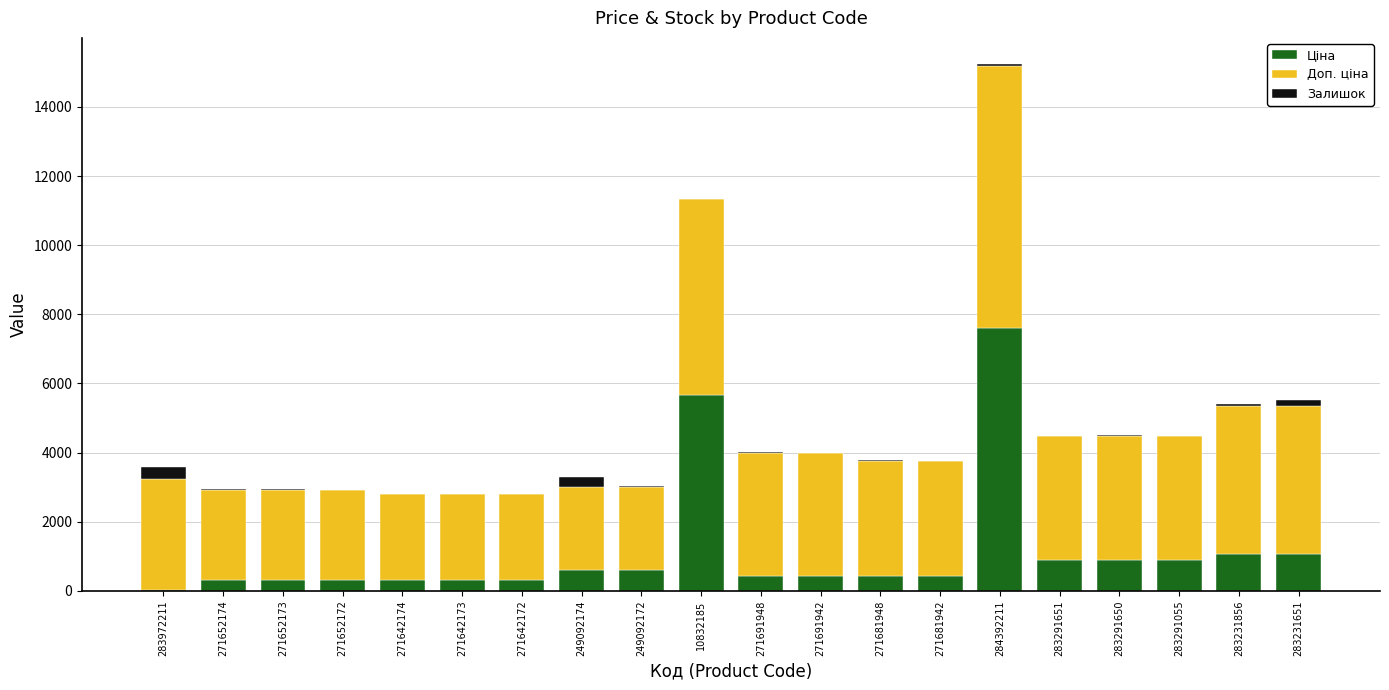

What is the sum of all Ціна values?

22961.7